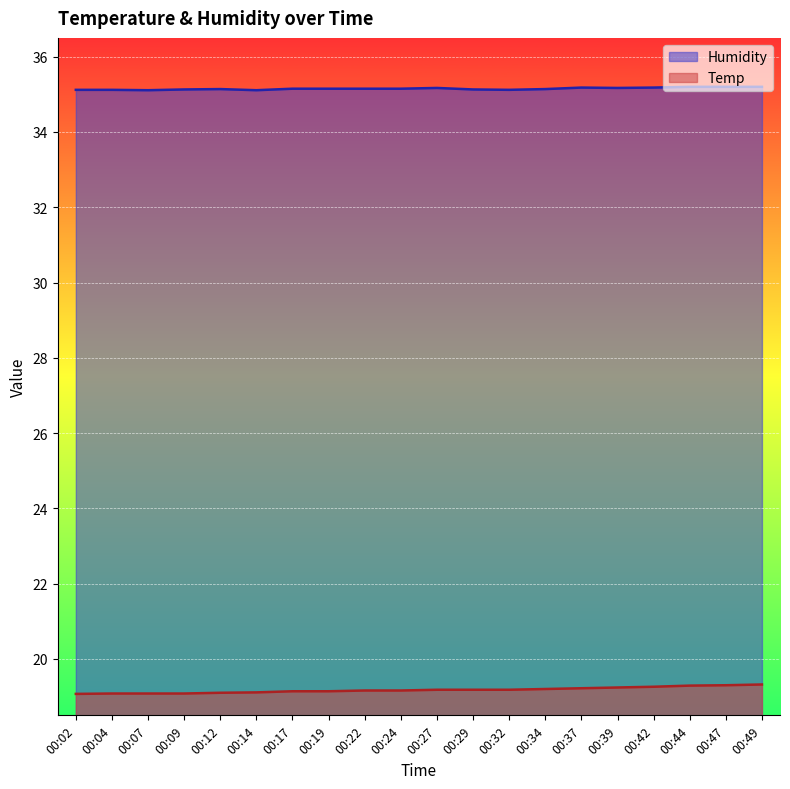

Reading left to right, extract all data points from this chart.

Humidity: 35.1	35.1	35.1	35.1	35.1	35.1	35.1	35.1	35.1	35.1	35.2	35.1	35.1	35.1	35.2	35.2	35.2	35.2	35.2	35.2
Temp: 19.1	19.1	19.1	19.1	19.1	19.1	19.1	19.1	19.2	19.2	19.2	19.2	19.2	19.2	19.2	19.2	19.3	19.3	19.3	19.3